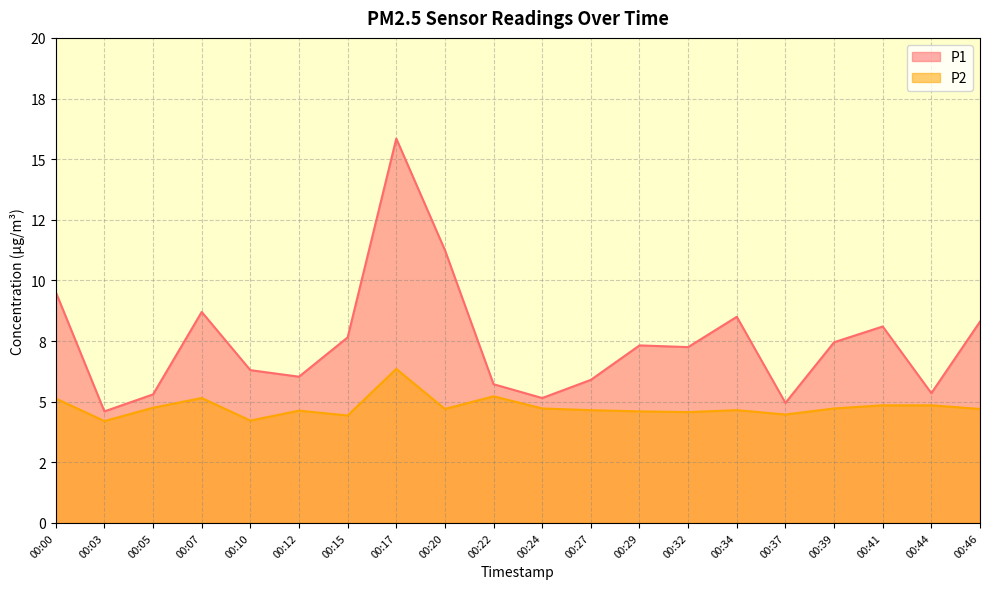

What is the smallest value displayed?

4.2